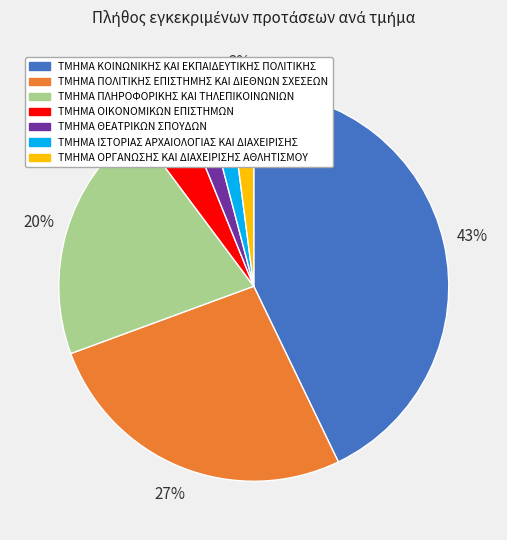

To the nearest percent, what is the average slice percentage?

14%